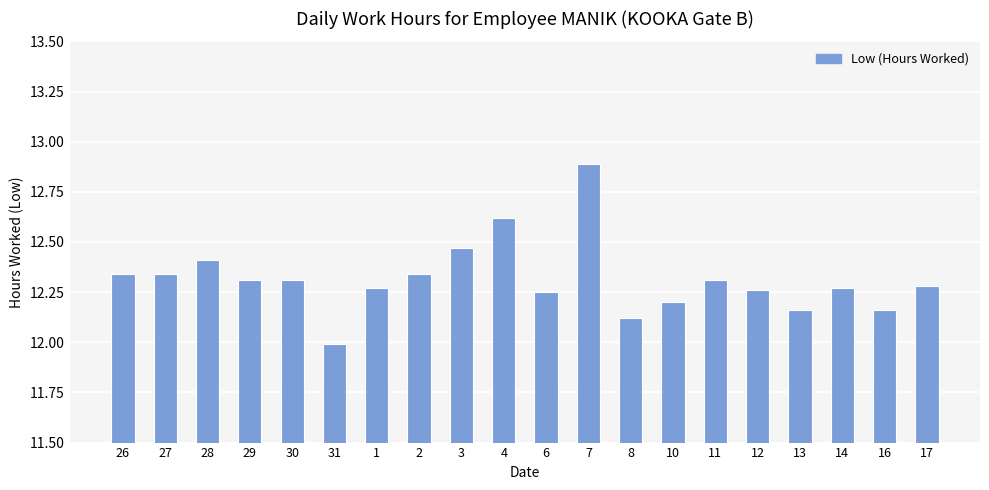

The value at 31 is 12.0. True or false?

True